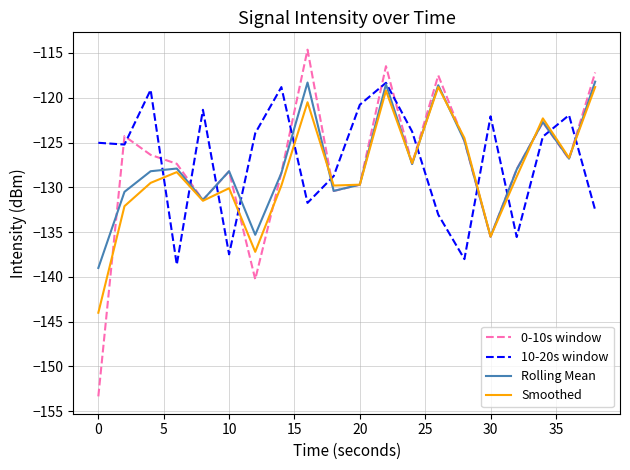

Which series ends up on top after the final intersection of Smoothed and 10-20s window?

Smoothed